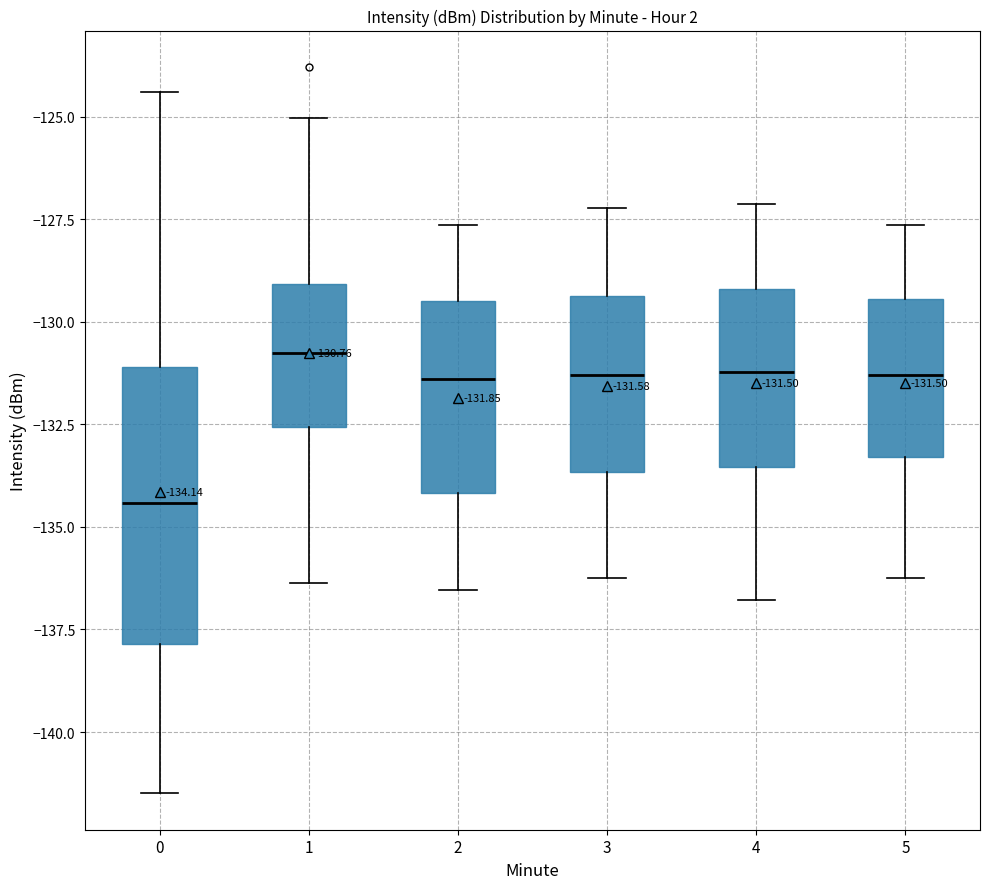

Which box is the tallest, from its lower edge to its upper edge?

0